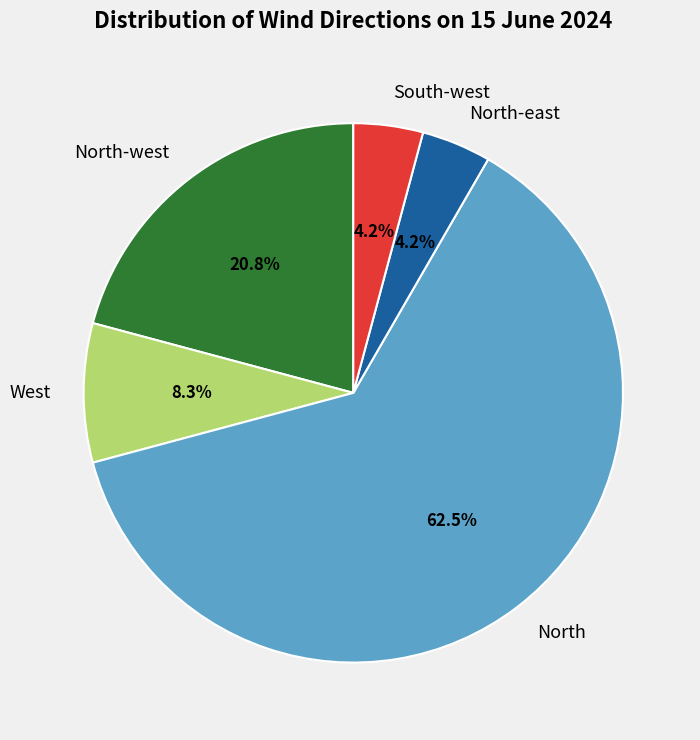

Between North-west and North-east, which is larger?

North-west